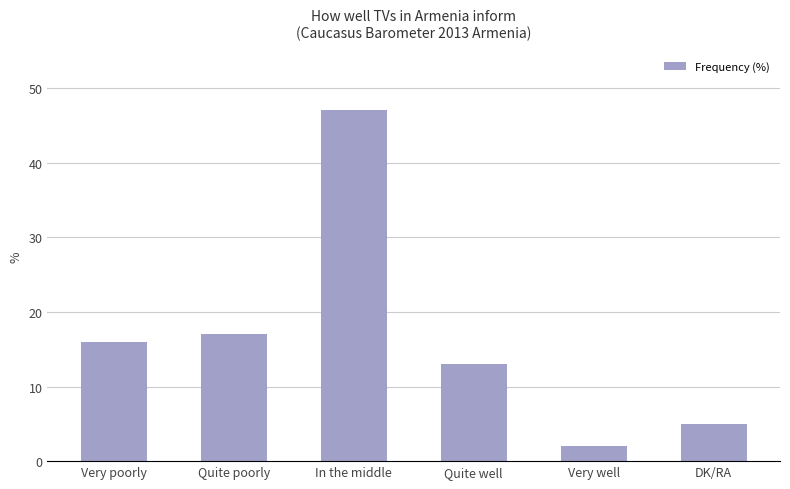

At which label is the value closest to 24?

Quite poorly